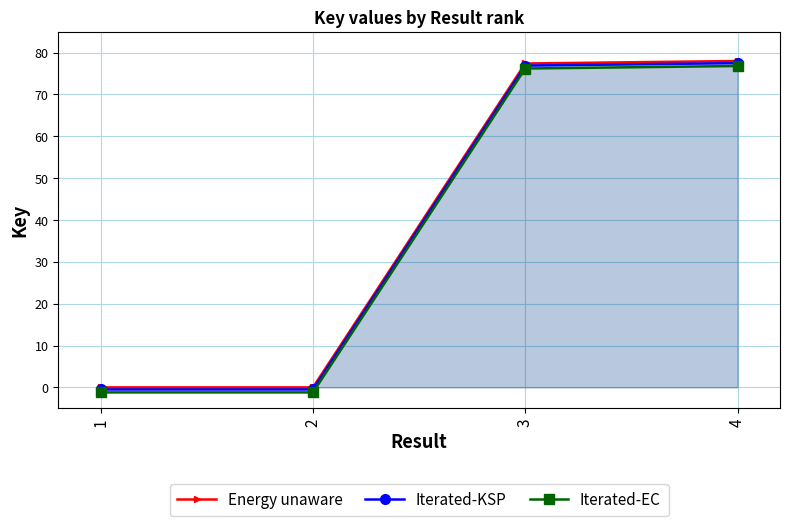

List the series in order of their peak value, lowest first.

Iterated-EC, Iterated-KSP, Energy unaware